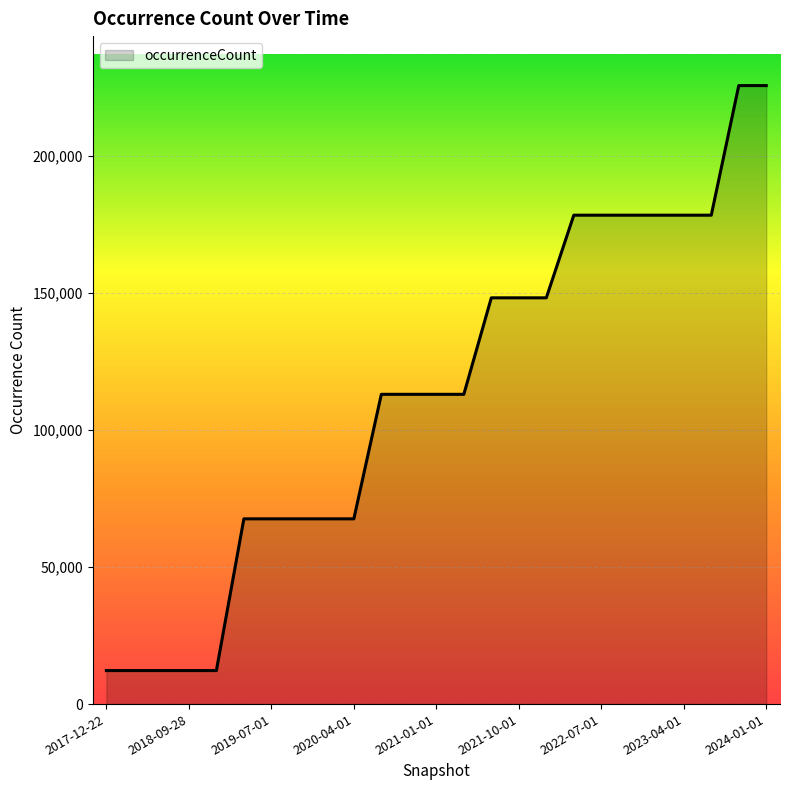

What is the difference between the maximum and minimum values?

213421